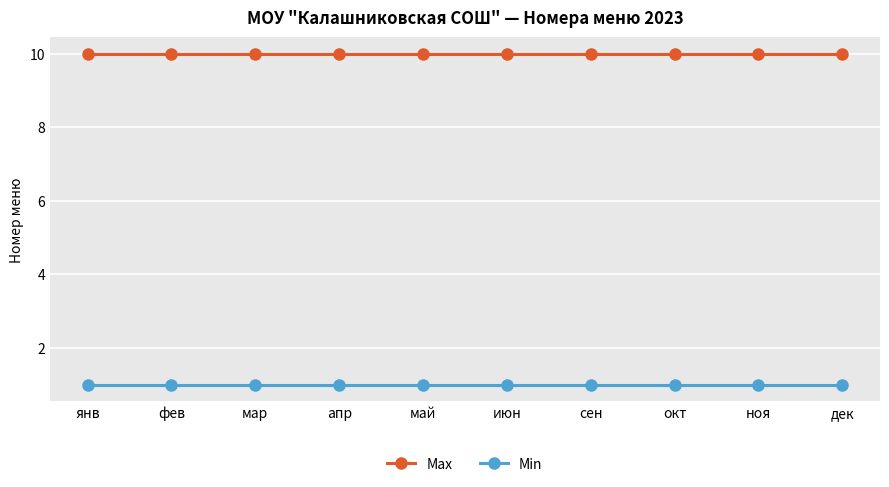

True or false: Max and Min cross at least once.

False